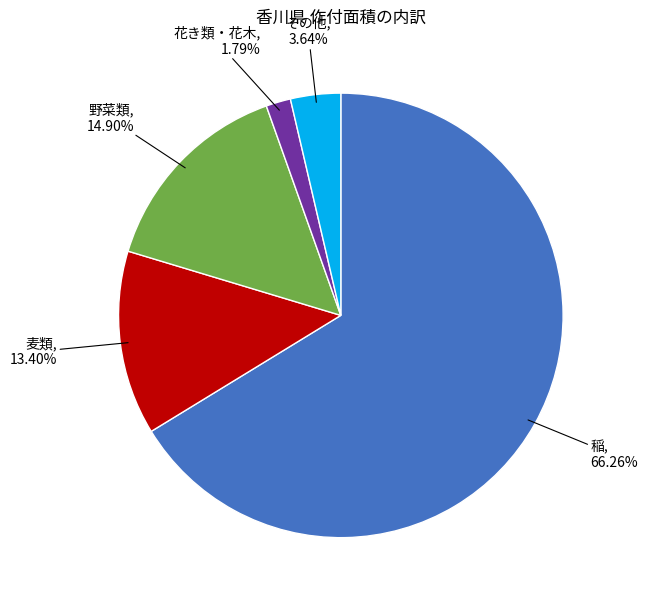

Which category has the smallest portion of the pie?

花き類・花木